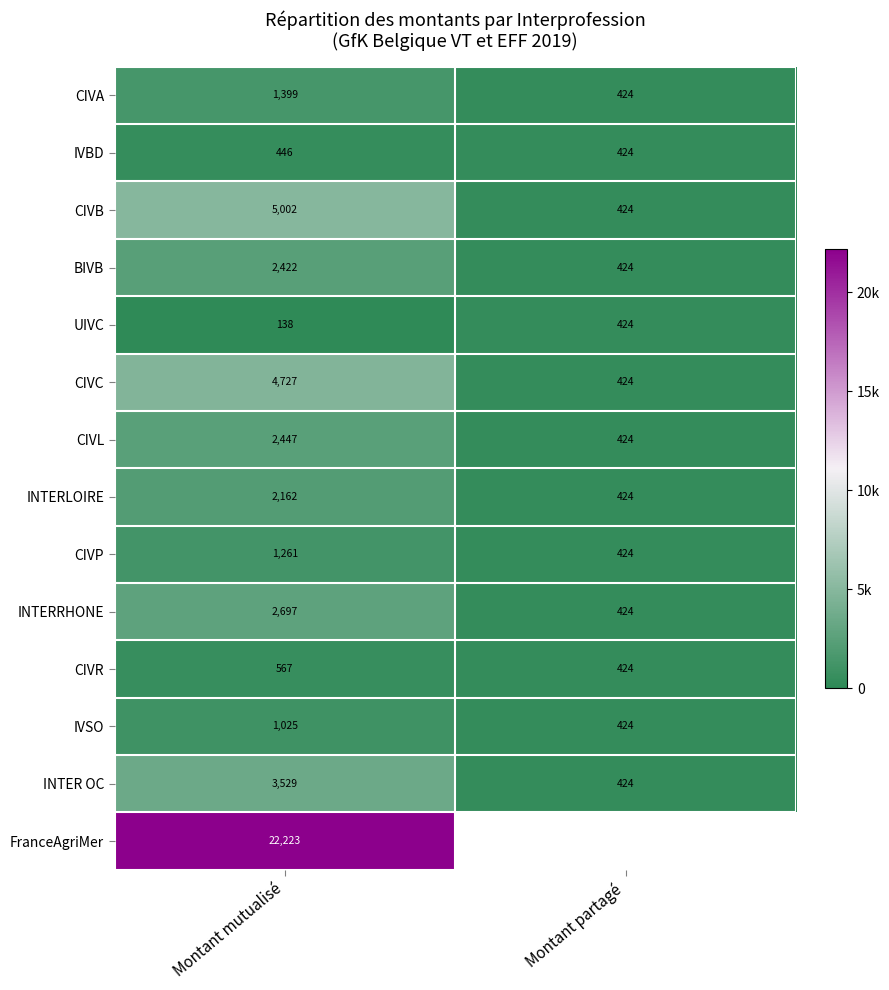

What is the total value across all series at Montant mutualisé?

50045.0